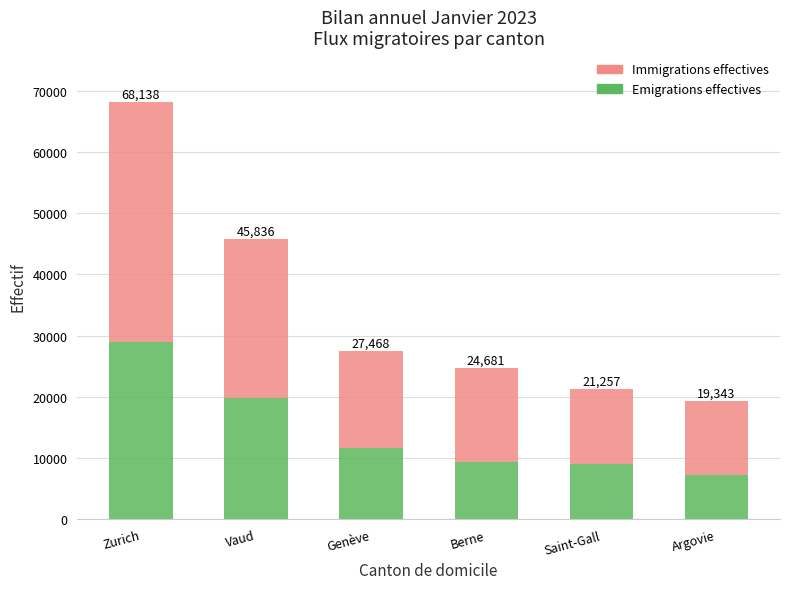

Between Vaud and Saint-Gall, which series saw the biggest shift?

Immigrations effectives